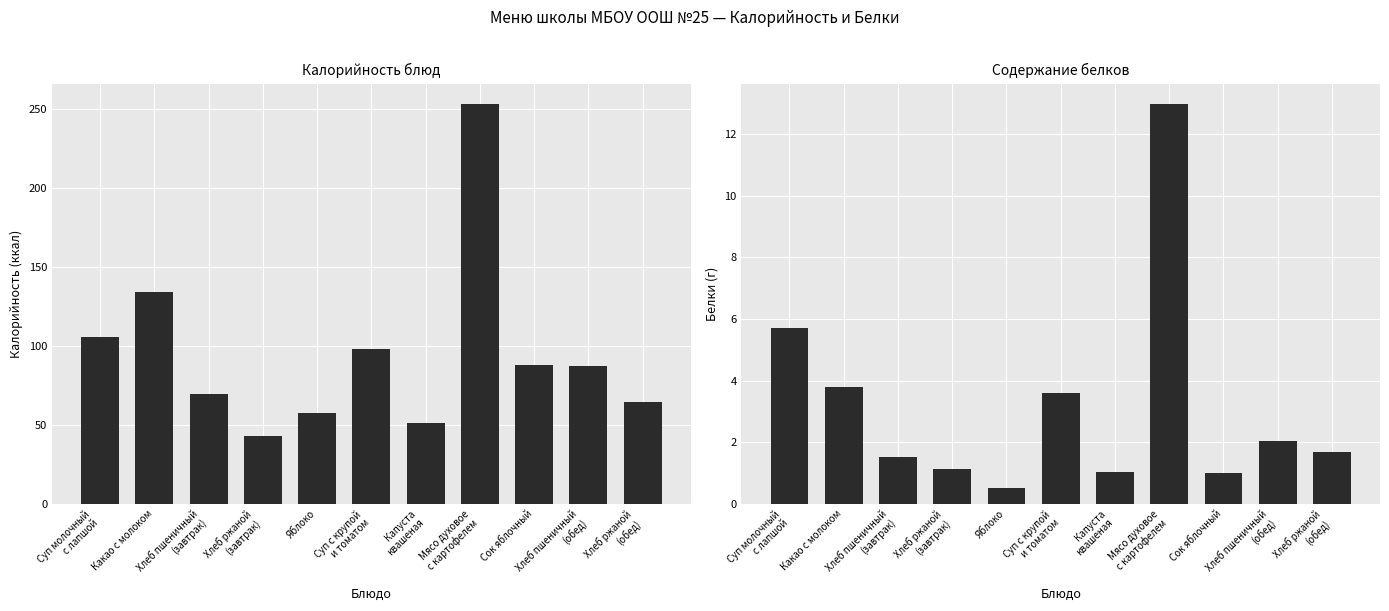

How many bars are there in each group?

2